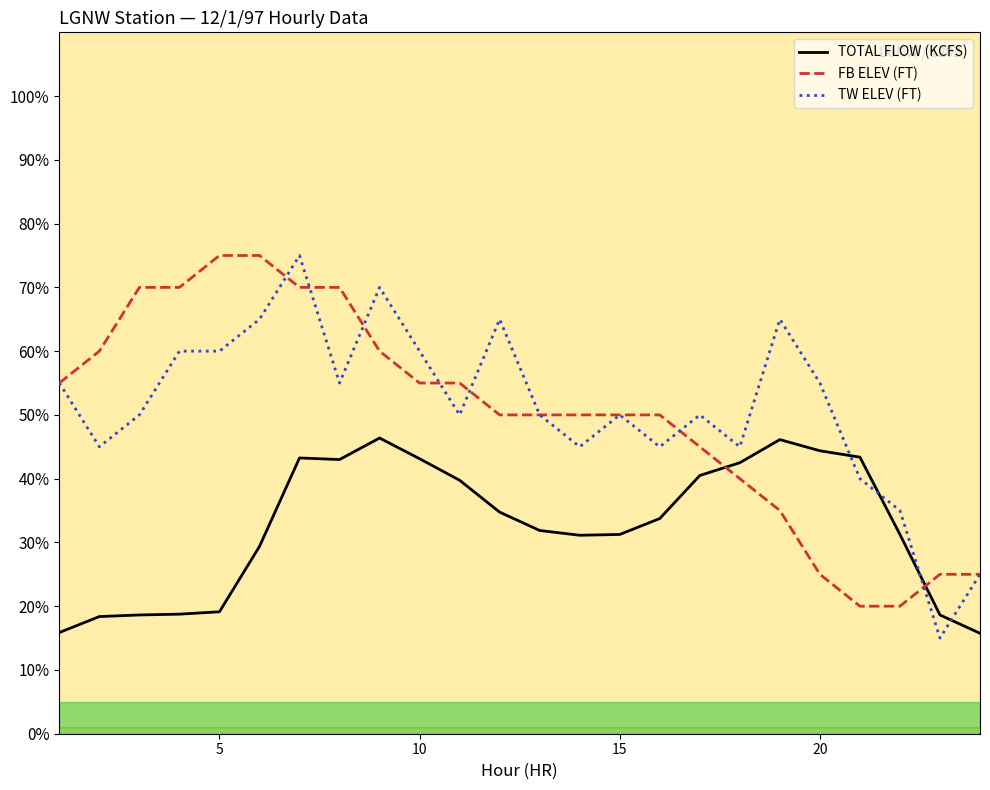

What is the average value of the TOTAL FLOW (KCFS) series?

32.5